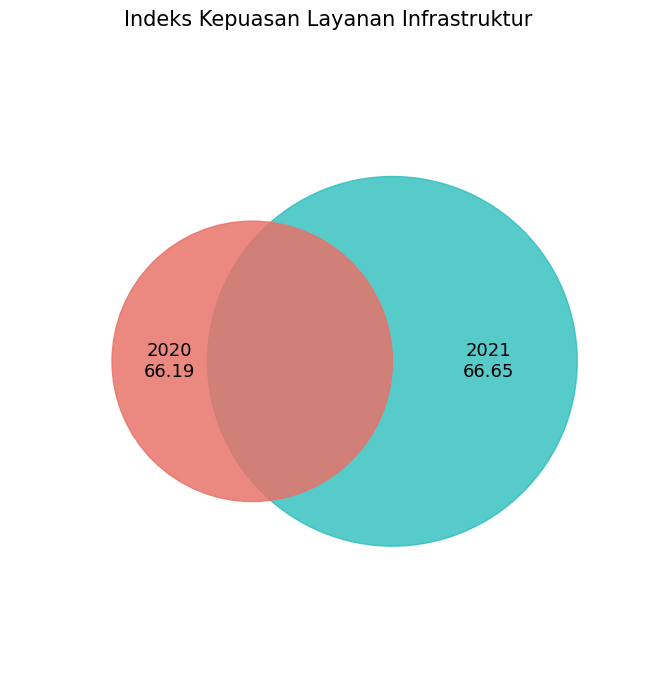

What is the smallest slice in the pie chart?

2020